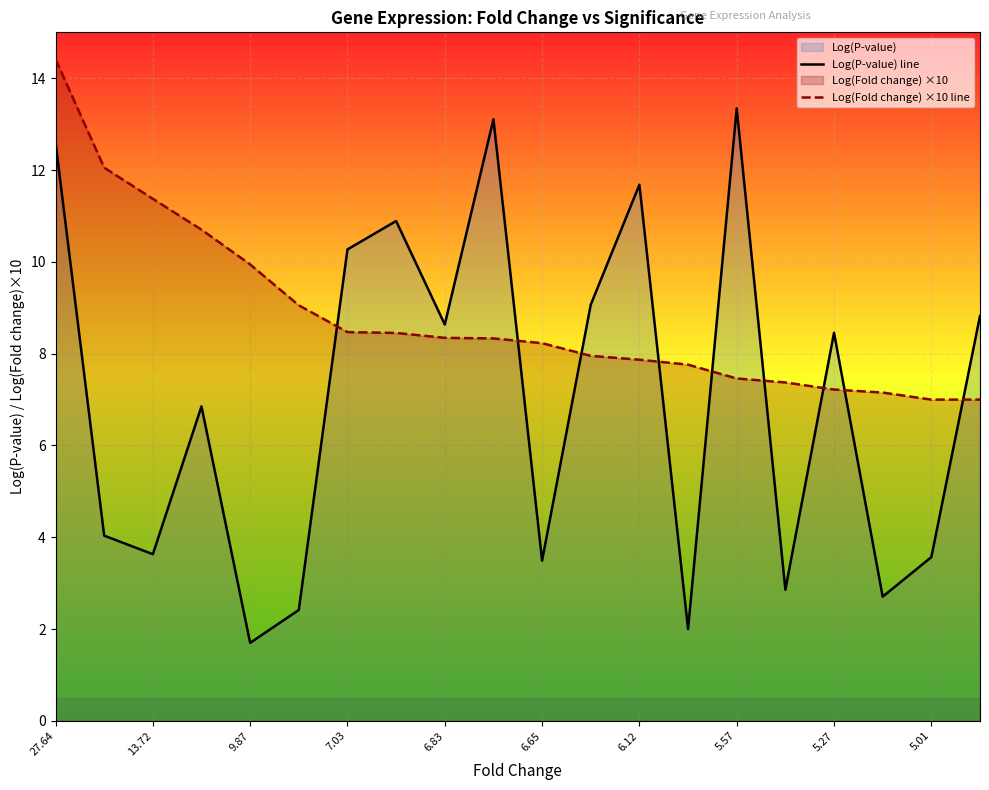

The value of Log(Fold change) ×10 line at 7.03 is 3.2. True or false?

False